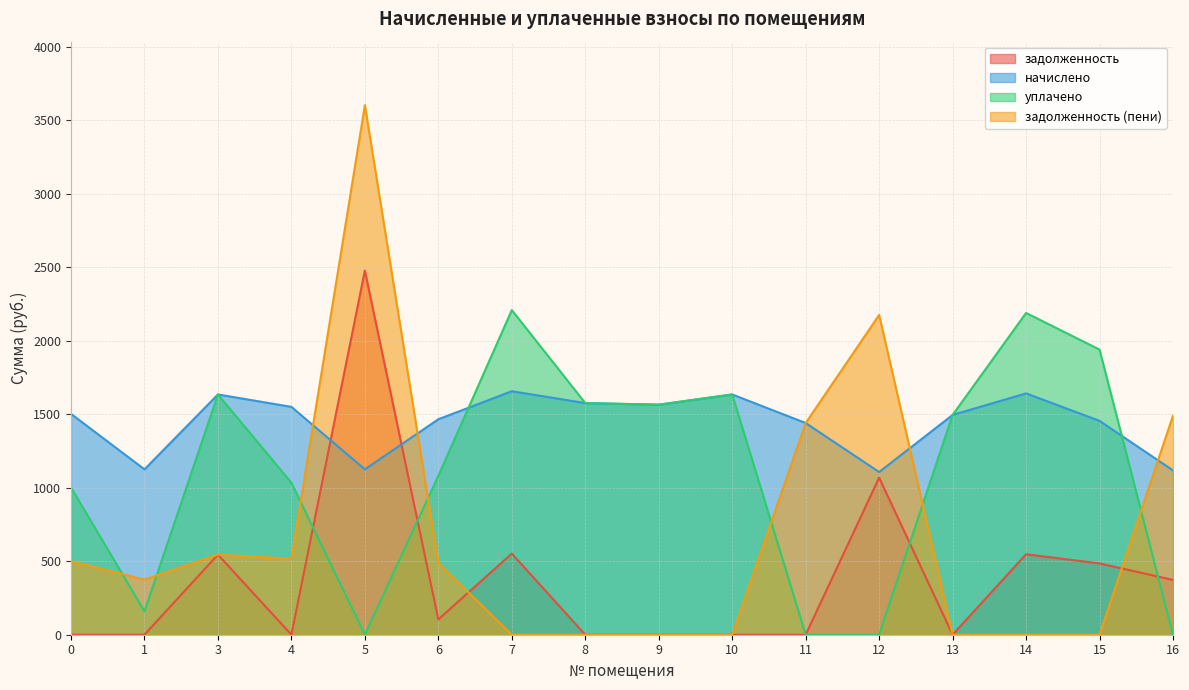

Which category has the highest value in the начислено series?

7